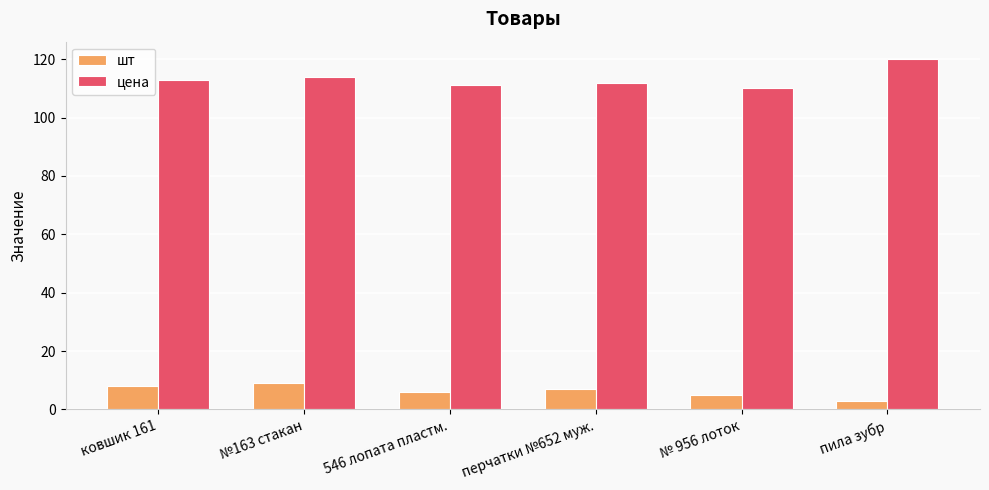

Reading left to right, list all the values displayed in this chart.

шт: 8	9	6	7	5	3
цена: 113	114	111	112	110	120